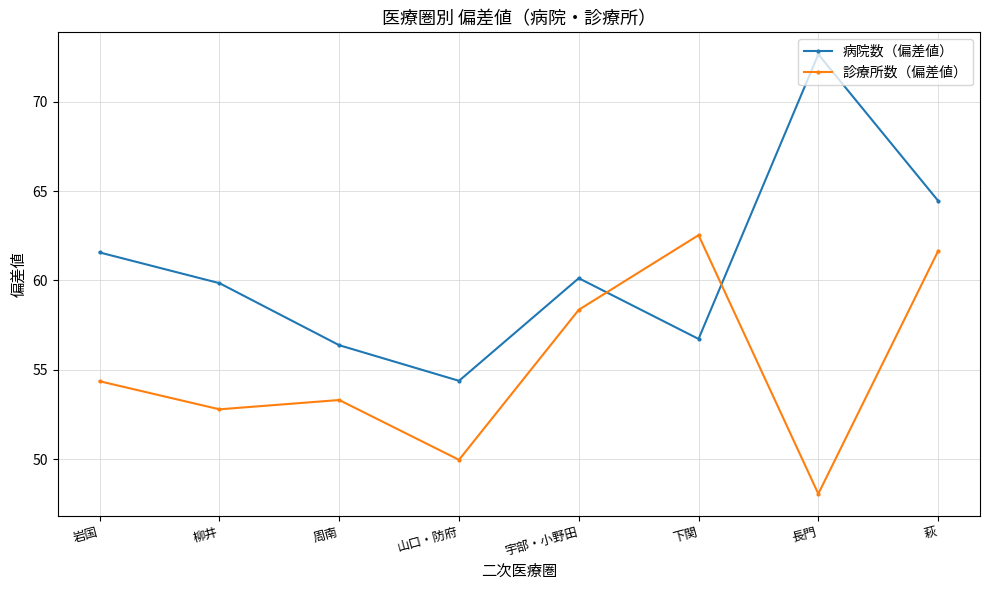

Which category has the lowest value across all series?

長門